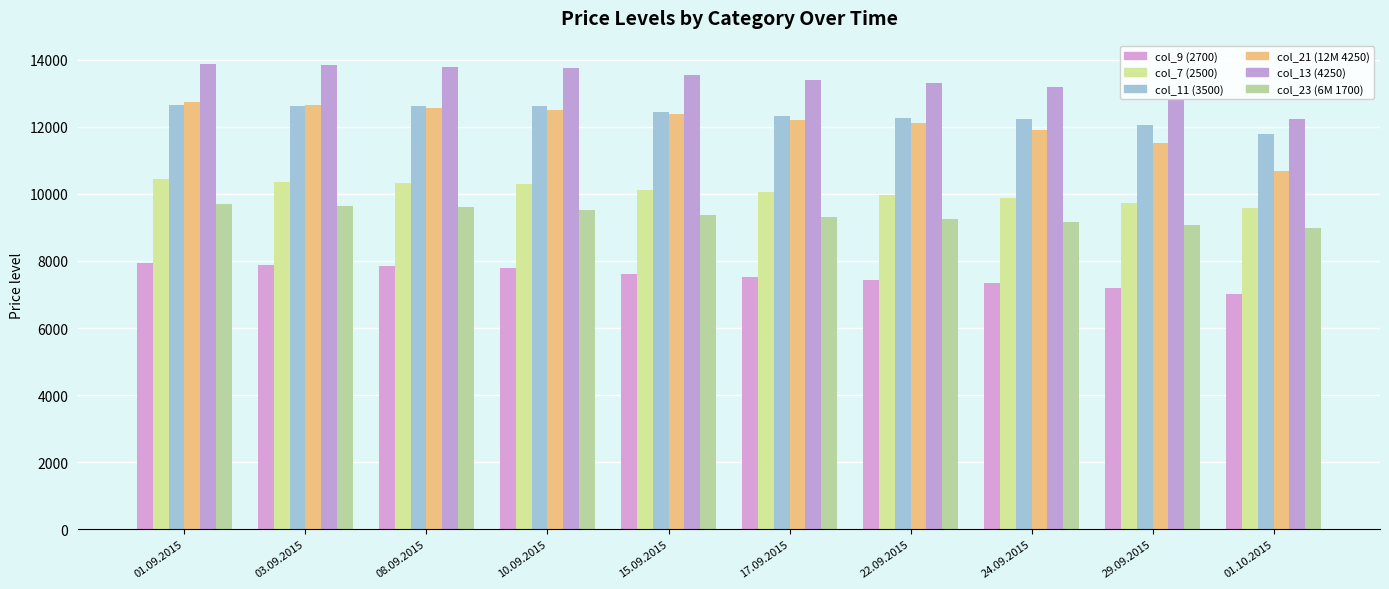

True or false: col_23 (6M 1700) has a value of 17073 at 01.09.2015.

False